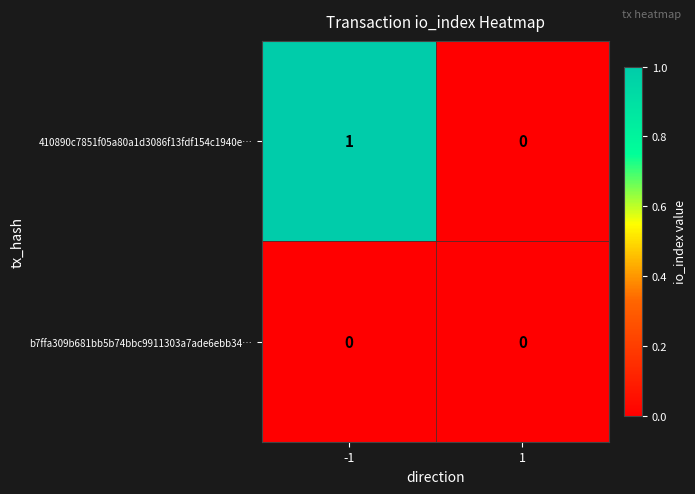

Which series has the largest range (max minus min)?

410890c7851f05a80a1d3086f13fdf154c1940e…